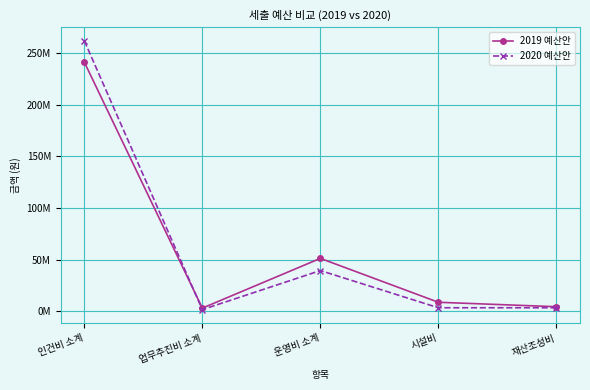

Which series has the largest range (max minus min)?

2020 예산안